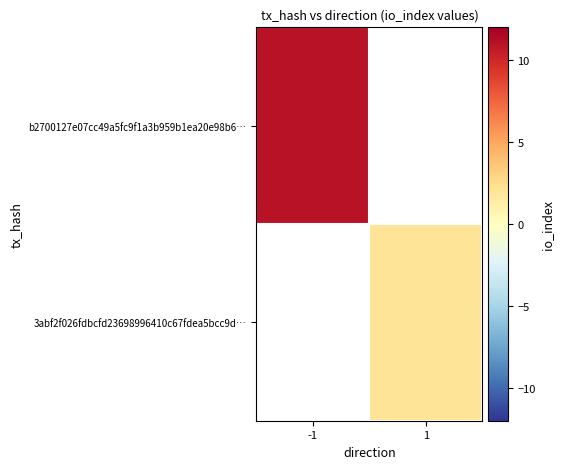

What is the minimum value shown in the chart?

2.0